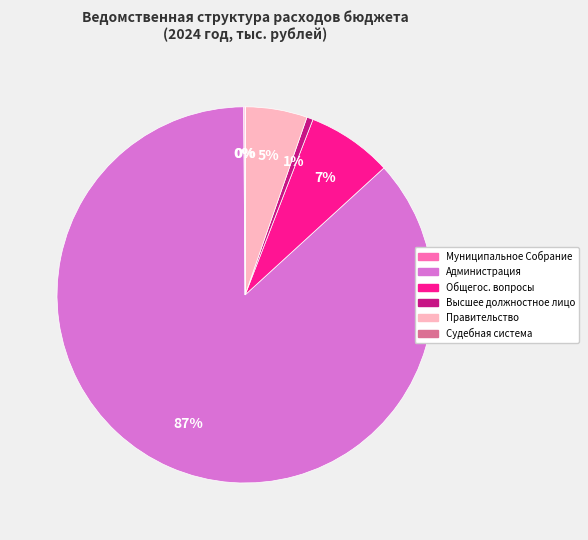

To the nearest percent, what is the average slice percentage?

17%